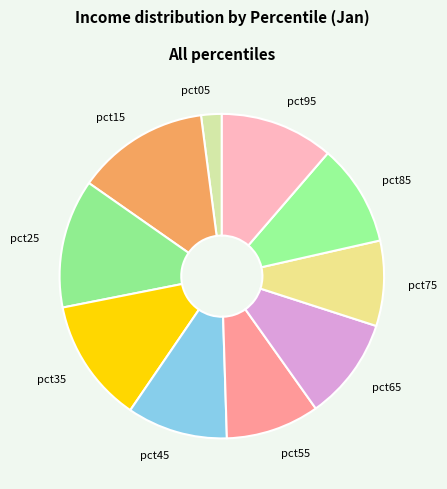

Count the number of slices in the pie.

10